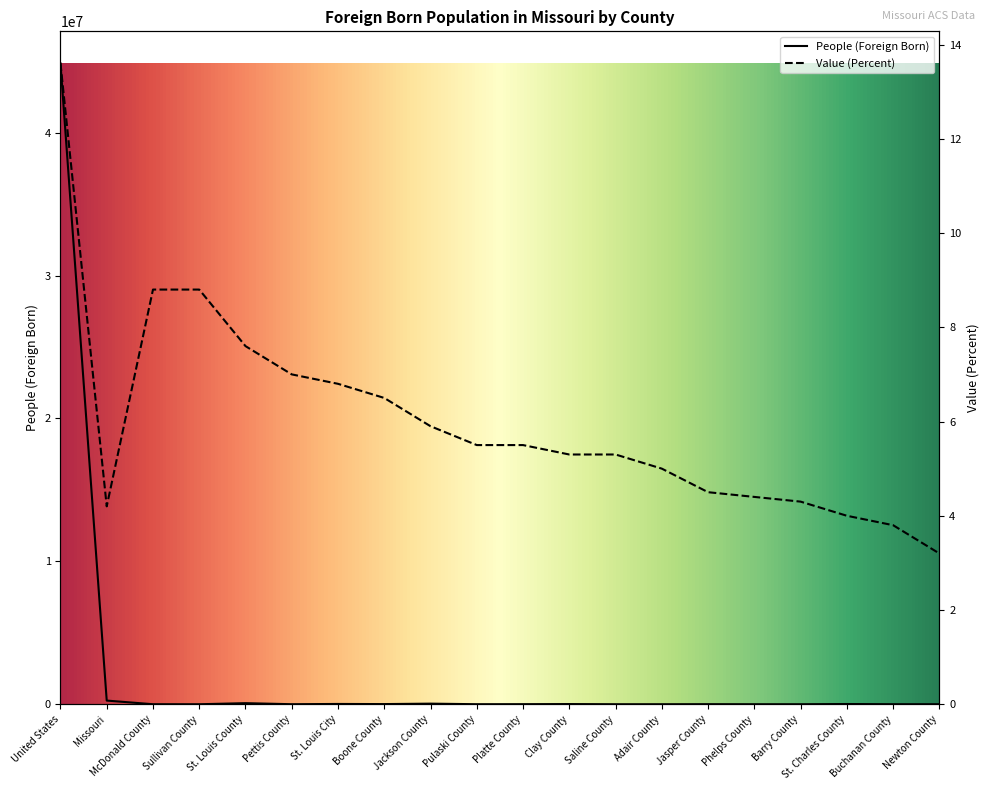

True or false: People (Foreign Born) has more than 1 interior local peaks.

True